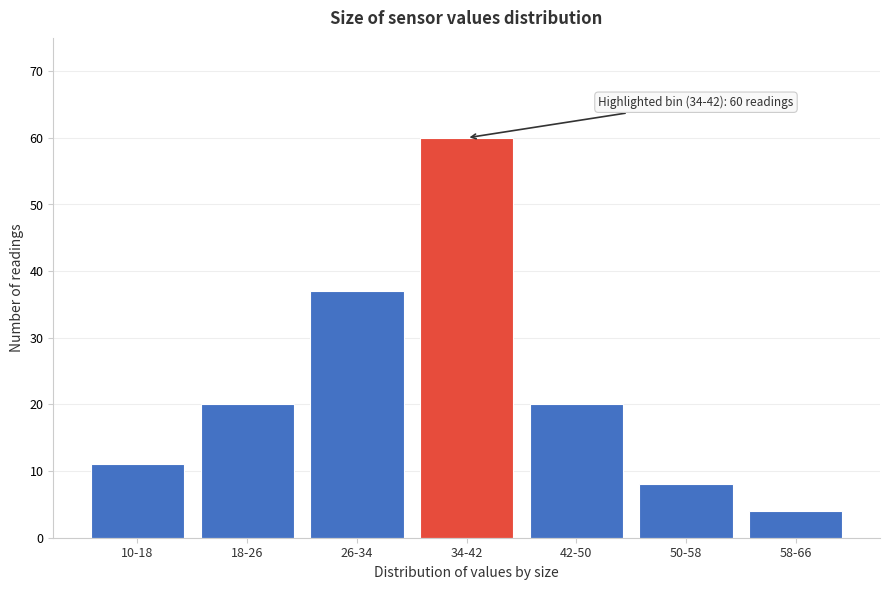

Reading right to left, extract all data points from this chart.

58-66=4	50-58=8	42-50=20	34-42=60	26-34=37	18-26=20	10-18=11